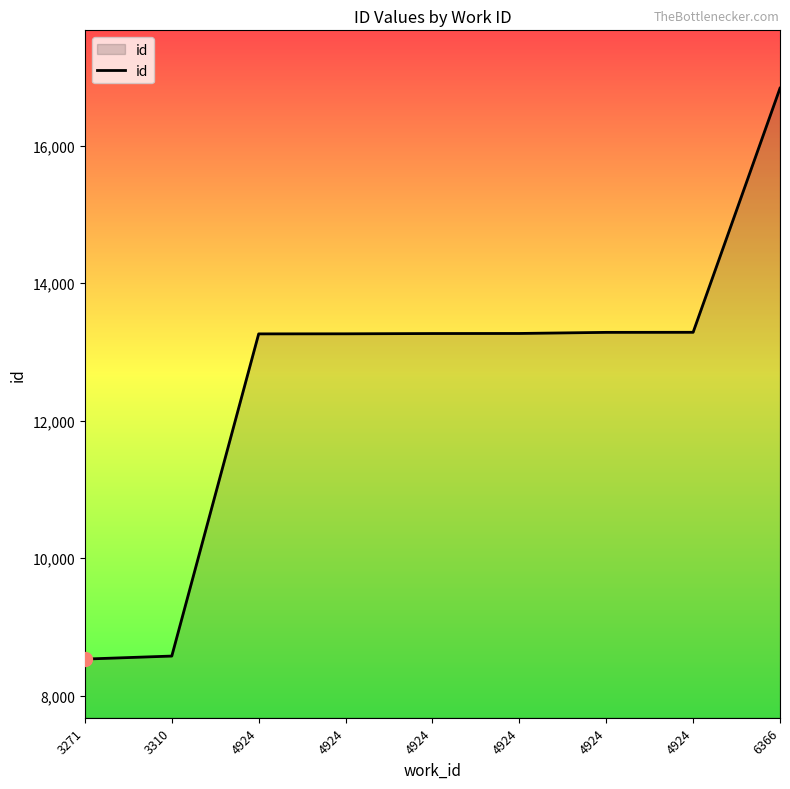

Which has a higher value, 4924 or 3271?

4924